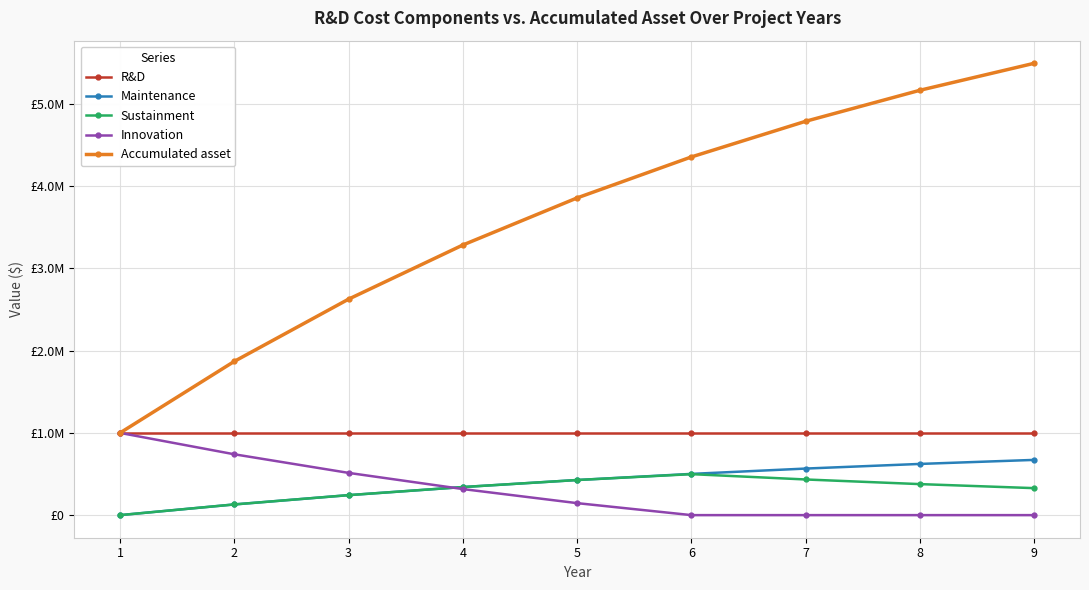

Is this an area chart (filled region under the line)?

No